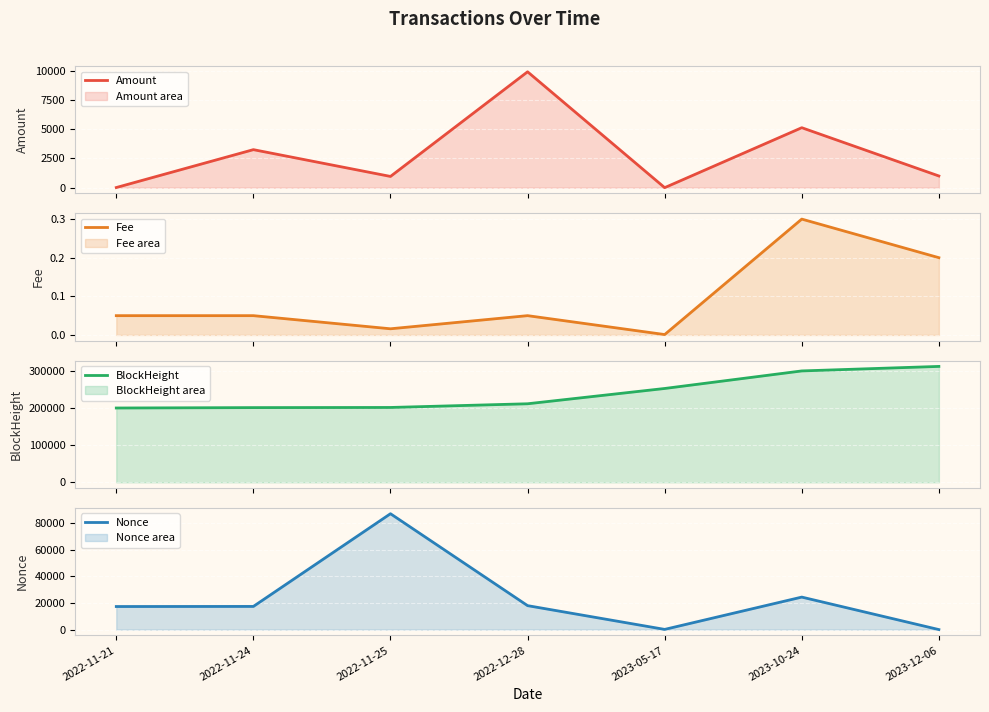

Is it true that Nonce equals 17350.0 at 2022-11-24?

True